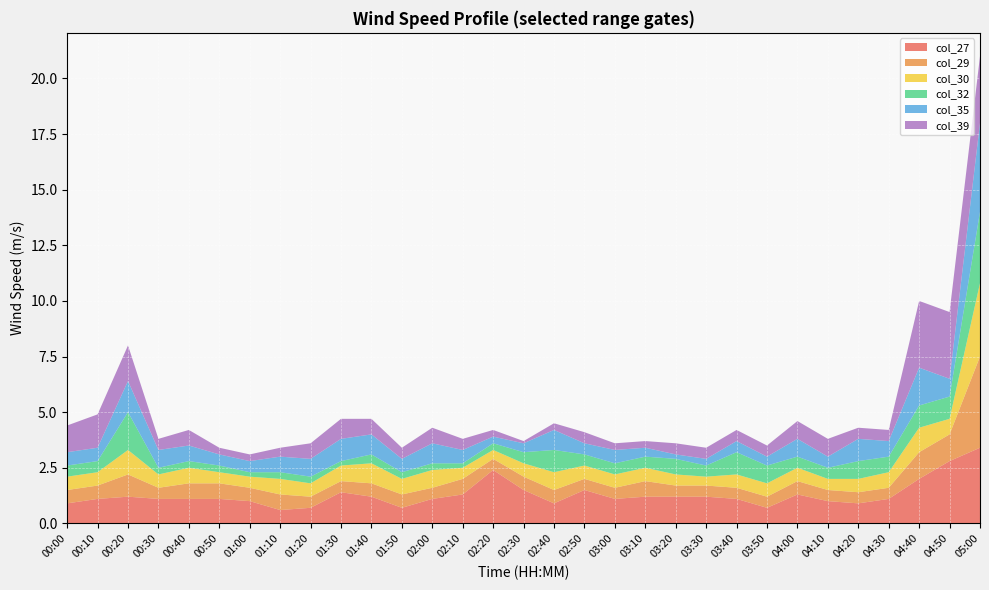

Reading left to right, transcribe all the data shown in this chart.

col_27: 0.9	1.1	1.2	1.1	1.1	1.1	1.0	0.6	0.7	1.4	1.2	0.7	1.1	1.3	2.4	1.5	0.9	1.5	1.1	1.2	1.2	1.2	1.1	0.7	1.3	1.0	0.9	1.1	2.0	2.8	3.4
col_29: 0.6	0.6	1.0	0.5	0.7	0.7	0.6	0.7	0.5	0.5	0.6	0.6	0.5	0.7	0.5	0.6	0.6	0.5	0.5	0.7	0.5	0.5	0.5	0.5	0.6	0.5	0.5	0.5	1.2	1.2	4.1
col_30: 0.6	0.6	1.1	0.6	0.7	0.5	0.5	0.7	0.6	0.7	0.9	0.7	0.8	0.5	0.4	0.6	0.8	0.6	0.6	0.6	0.5	0.4	0.6	0.6	0.6	0.5	0.6	0.7	1.1	0.7	3.3
col_32: 0.5	0.5	1.7	0.3	0.3	0.3	0.2	0.3	0.3	0.2	0.4	0.3	0.3	0.2	0.3	0.5	1.0	0.5	0.5	0.5	0.7	0.5	1.0	0.8	0.5	0.5	0.8	0.7	1.0	1.0	3.2
col_35: 0.6	0.6	1.4	0.8	0.7	0.5	0.5	0.7	0.8	1.0	0.9	0.6	0.9	0.6	0.3	0.4	0.9	0.5	0.6	0.4	0.2	0.3	0.5	0.4	0.8	0.5	1.0	0.7	1.7	0.8	4.0
col_39: 1.2	1.5	1.6	0.5	0.7	0.3	0.3	0.4	0.7	0.9	0.7	0.5	0.7	0.5	0.3	0.1	0.3	0.5	0.3	0.3	0.5	0.5	0.5	0.5	0.8	0.8	0.5	0.5	3.0	3.0	3.0